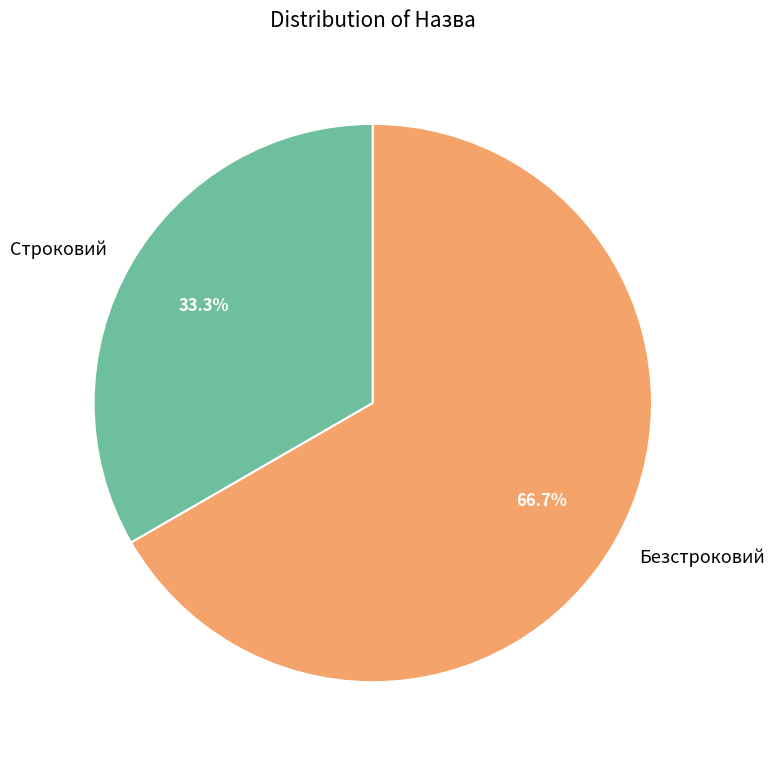

Combined, what portion of the pie is Строковий and Безстроковий?

100.0%